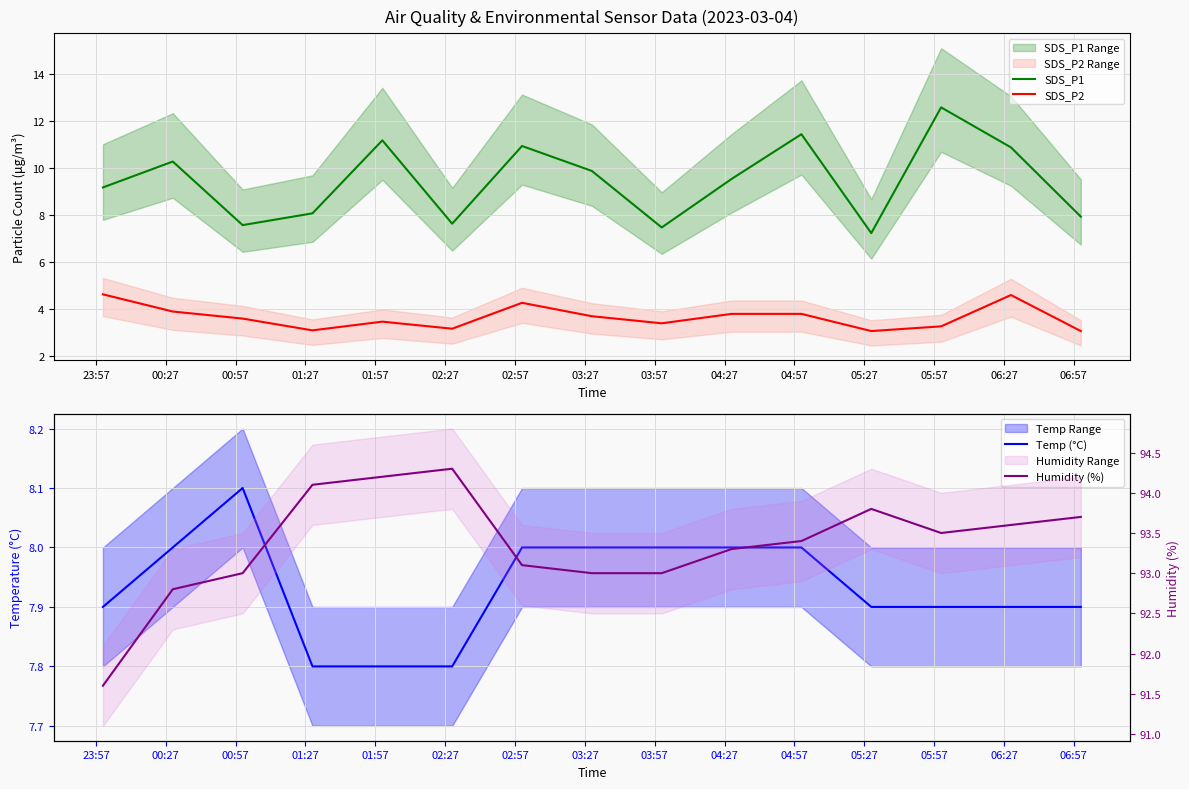

What is the average value of the SDS_P1 series?

9.4